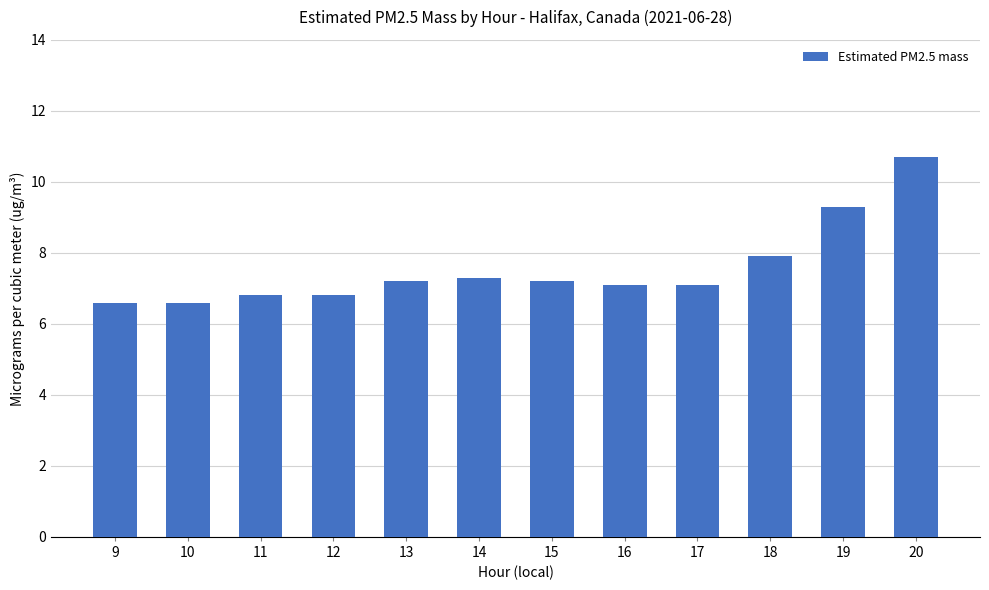

Count the number of data series in this chart.

1